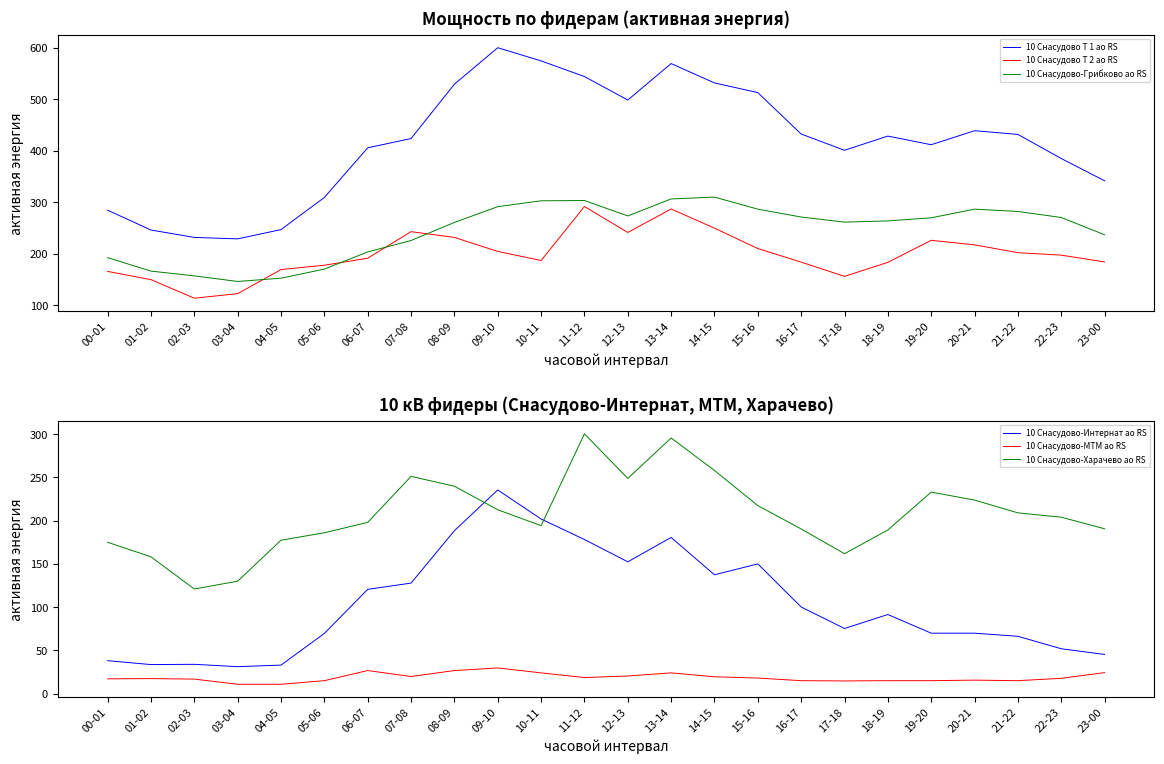

What value does the 10 Снасудово-МТМ ао RS series have at 06-07?

26.7